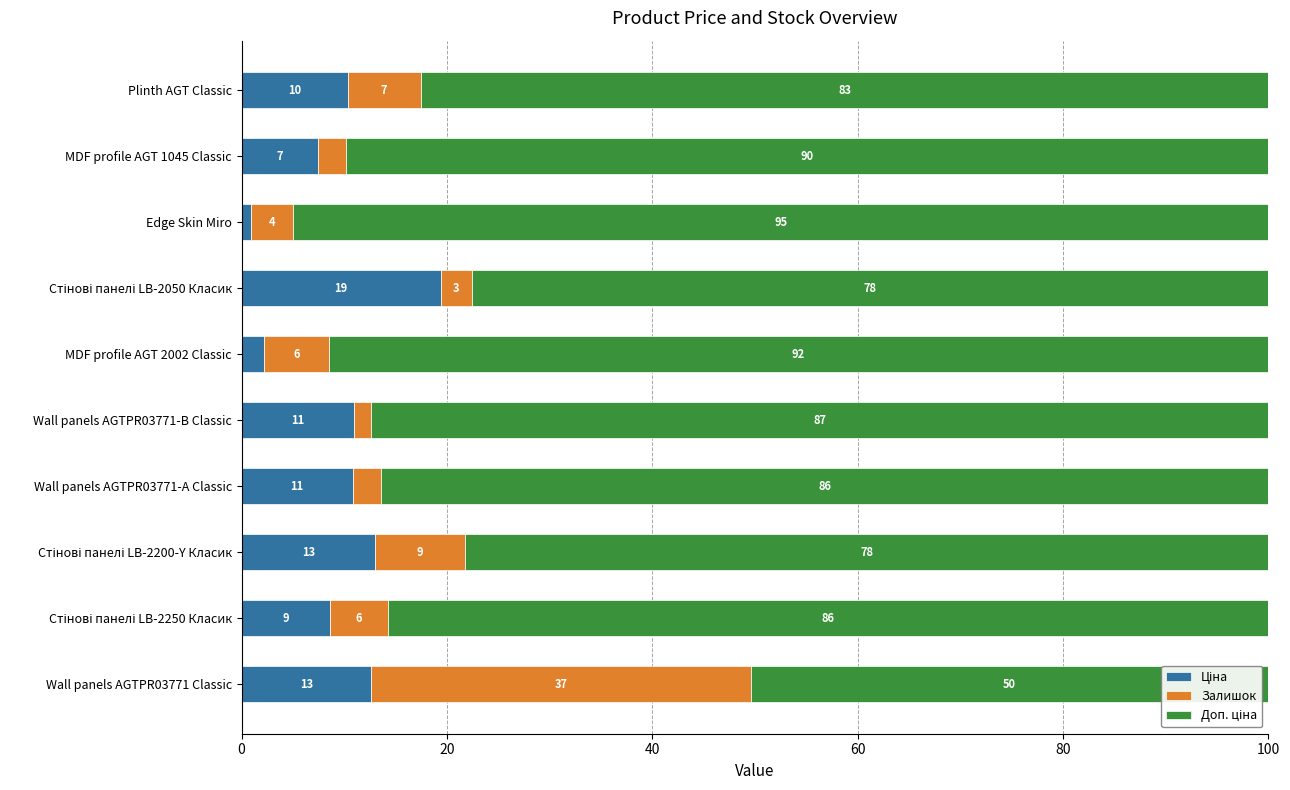

Reading left to right, list all the values displayed in this chart.

Ціна: 12.6	8.6	13.0	10.8	10.9	2.2	19.4	1.0	7.5	10.3
Залишок: 37.0	5.7	8.7	2.7	1.7	6.3	3.0	4.0	2.7	7.1
Доп. ціна: 50.4	85.7	78.2	86.5	87.4	91.5	77.6	95.0	89.8	82.6